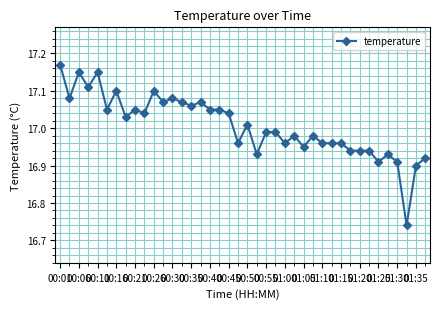

True or false: the data has more than 1 interior local peaks.

True